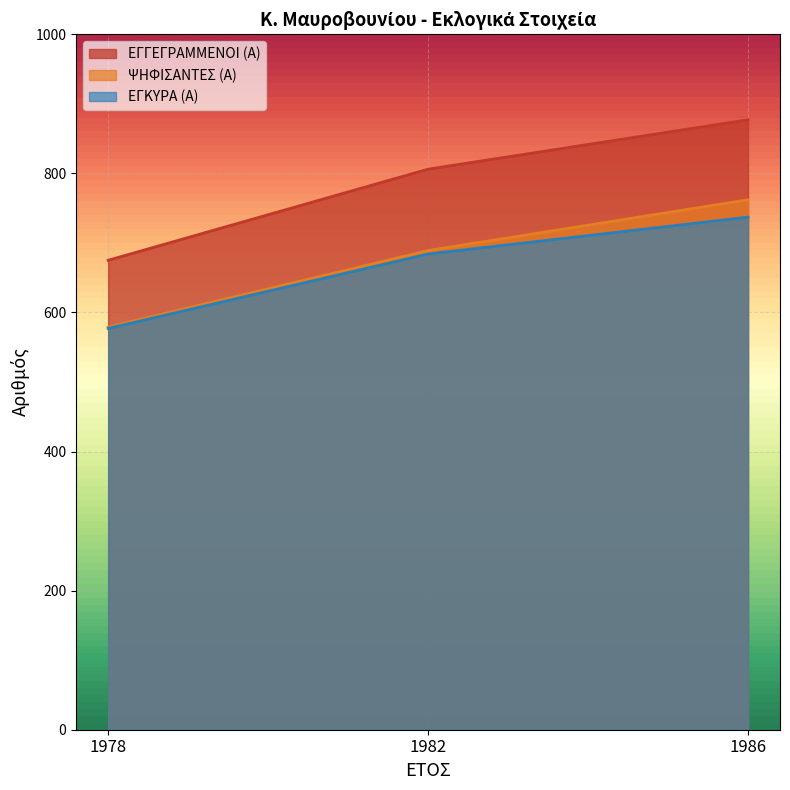

The ΕΓΚΥΡΑ (Α) series shows 897 at 1978. True or false?

False